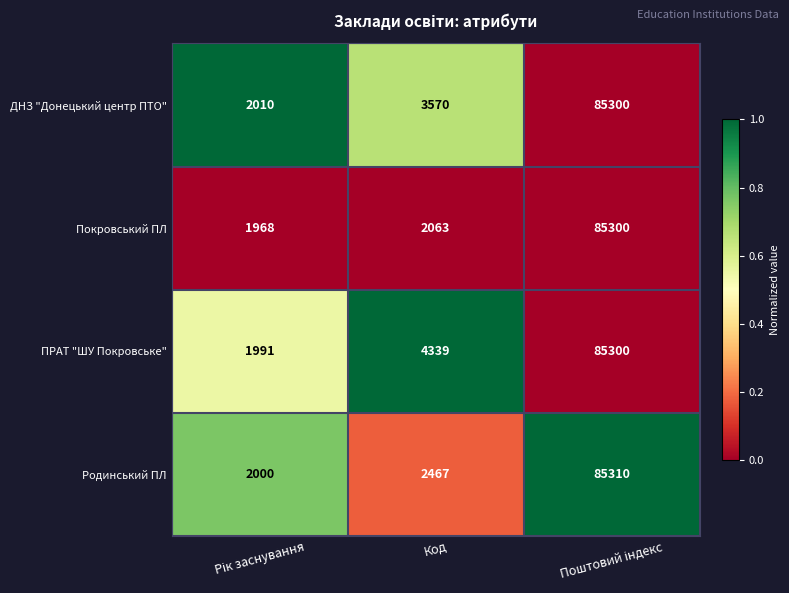

What is the minimum value shown in the chart?

1968